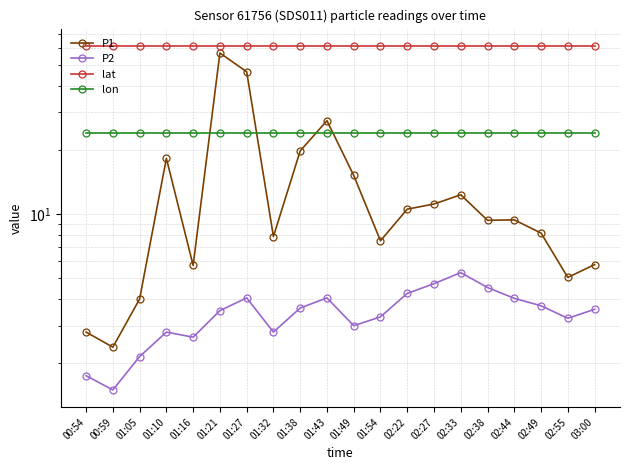

Reading right to left, what are all the values shown in this chart?

P1: 5.8	5.0	8.2	9.4	9.3	12.3	11.2	10.6	7.5	15.2	27.4	19.8	7.8	46.5	56.9	5.8	18.2	4.0	2.4	2.8
P2: 3.6	3.2	3.7	4.0	4.5	5.3	4.7	4.2	3.3	3.0	4.0	3.6	2.8	4.0	3.5	2.6	2.8	2.1	1.5	1.8
lat: 61.5	61.5	61.5	61.5	61.5	61.5	61.5	61.5	61.5	61.5	61.5	61.5	61.5	61.5	61.5	61.5	61.5	61.5	61.5	61.5
lon: 24.1	24.1	24.1	24.1	24.1	24.1	24.1	24.1	24.1	24.1	24.1	24.1	24.1	24.1	24.1	24.1	24.1	24.1	24.1	24.1